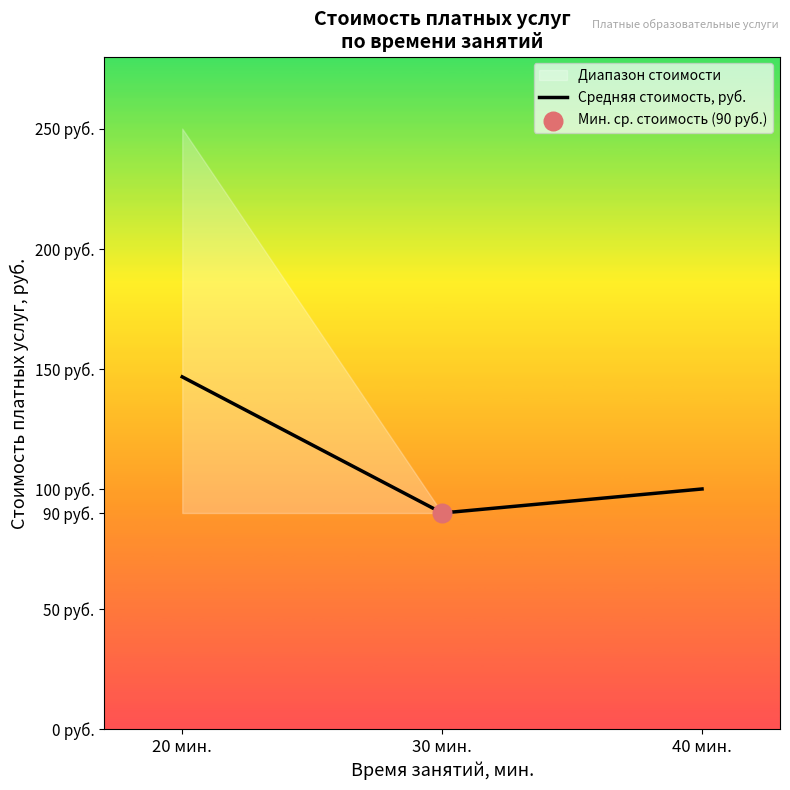

What is the change in value from 30 мин. to 40 мин.?

+10.0